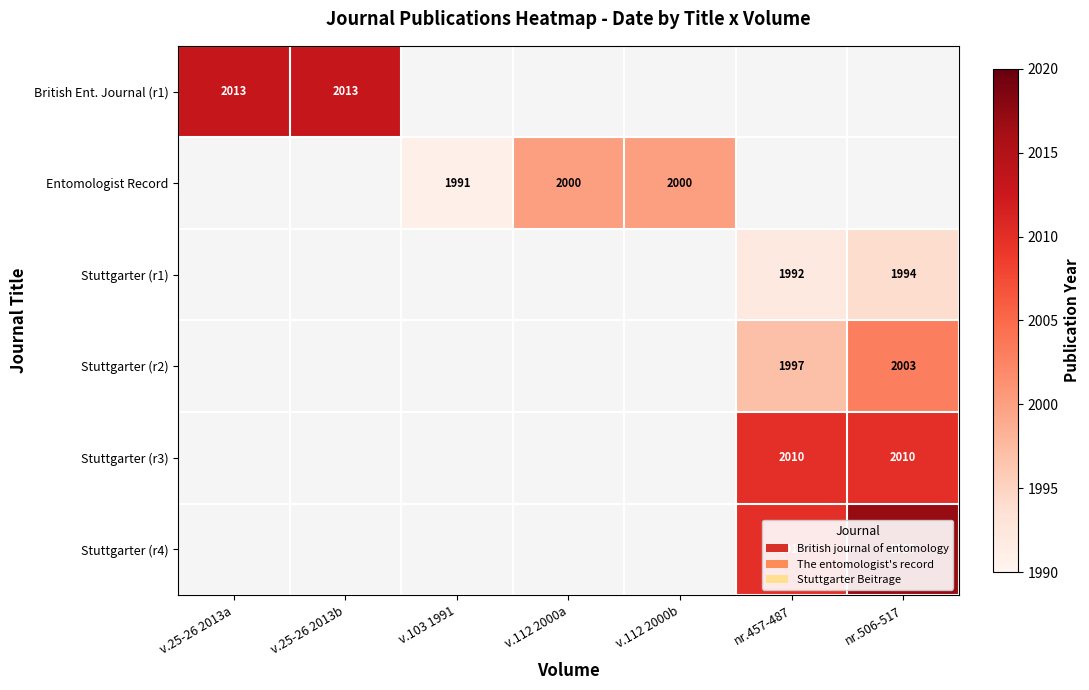

At how many categories does at least one series exceed 2006?

4